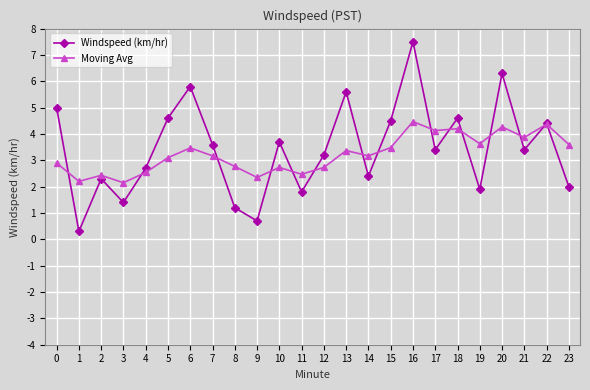

What is the minimum value shown in the chart?

0.3